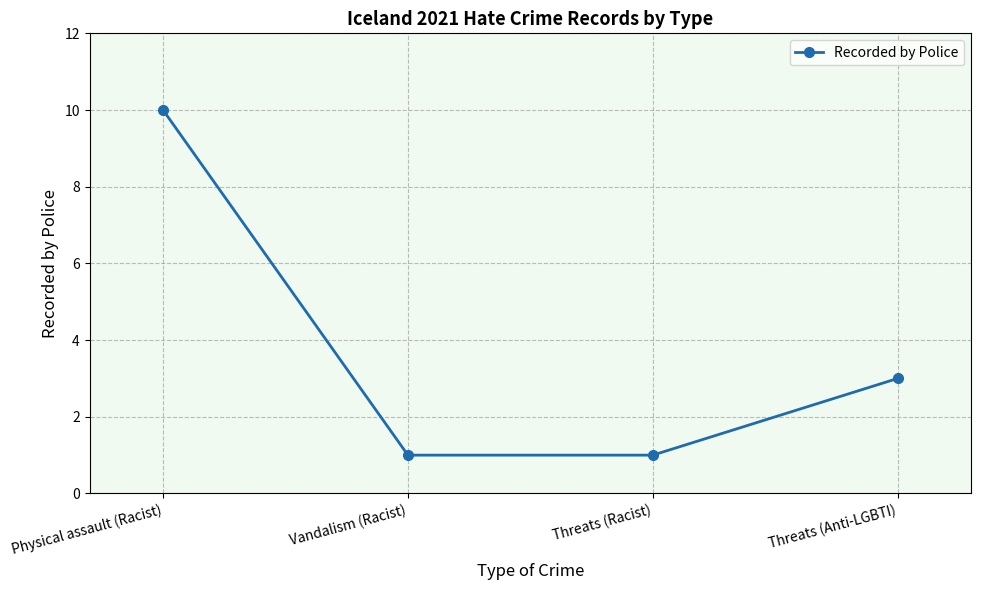

What position from the left is Threats (Anti-LGBTI)?

4